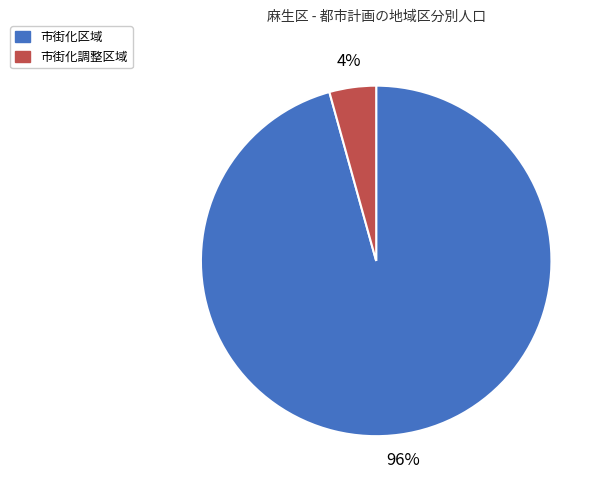

Combined, do 市街化調整区域 and 市街化区域 account for over 50%?

Yes